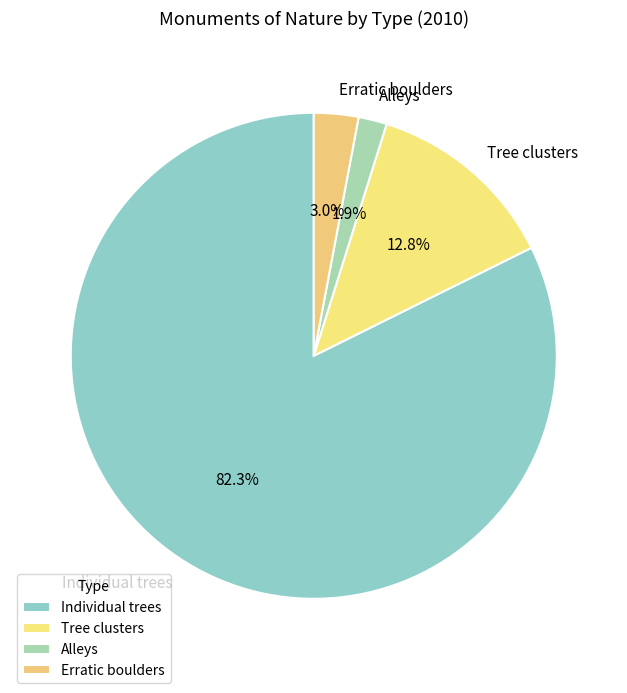

Rank the categories by value from highest to lowest.

Individual trees, Tree clusters, Erratic boulders, Alleys